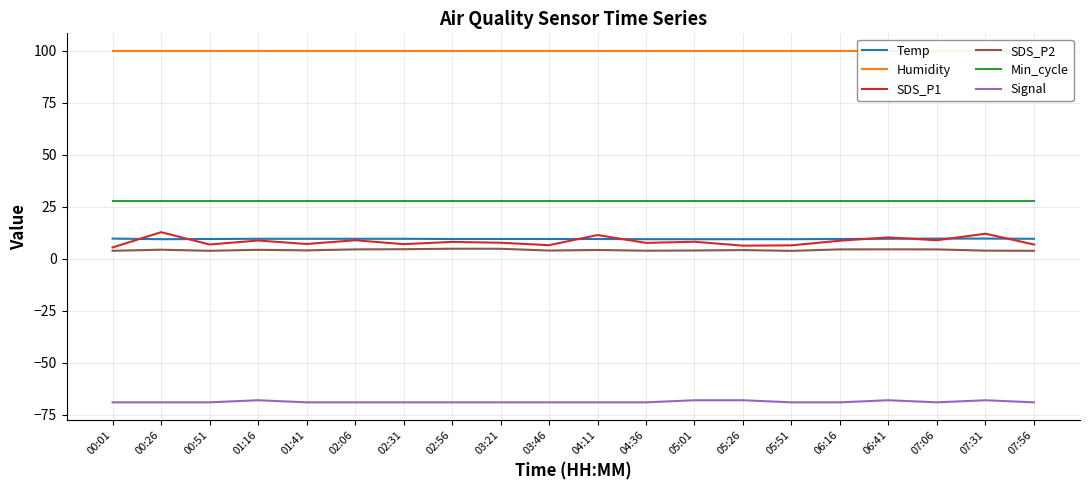

At which label does Temp reach its minimum?

00:26